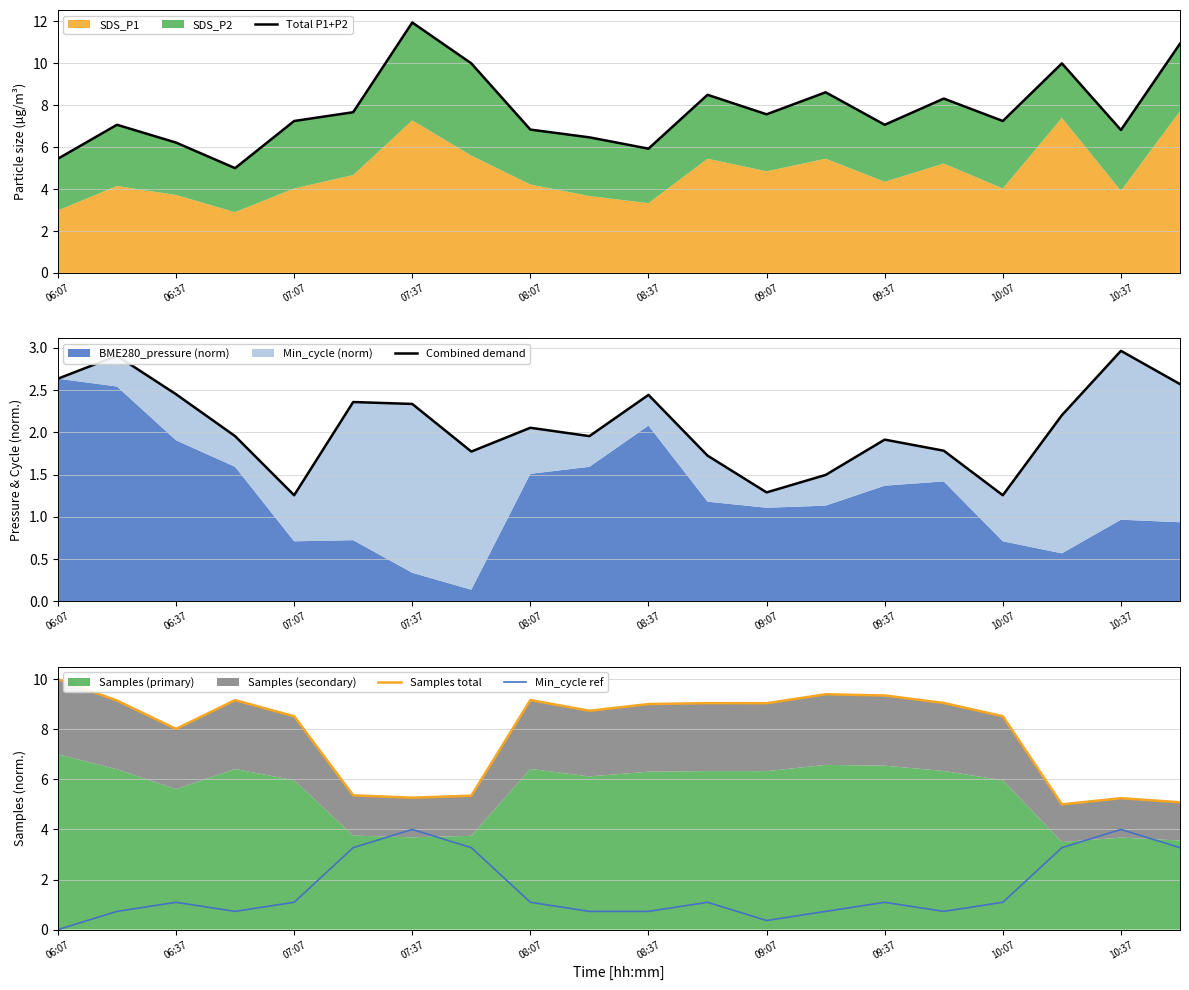

True or false: Min_cycle ref has a value of 1.9 at 07:07.

False